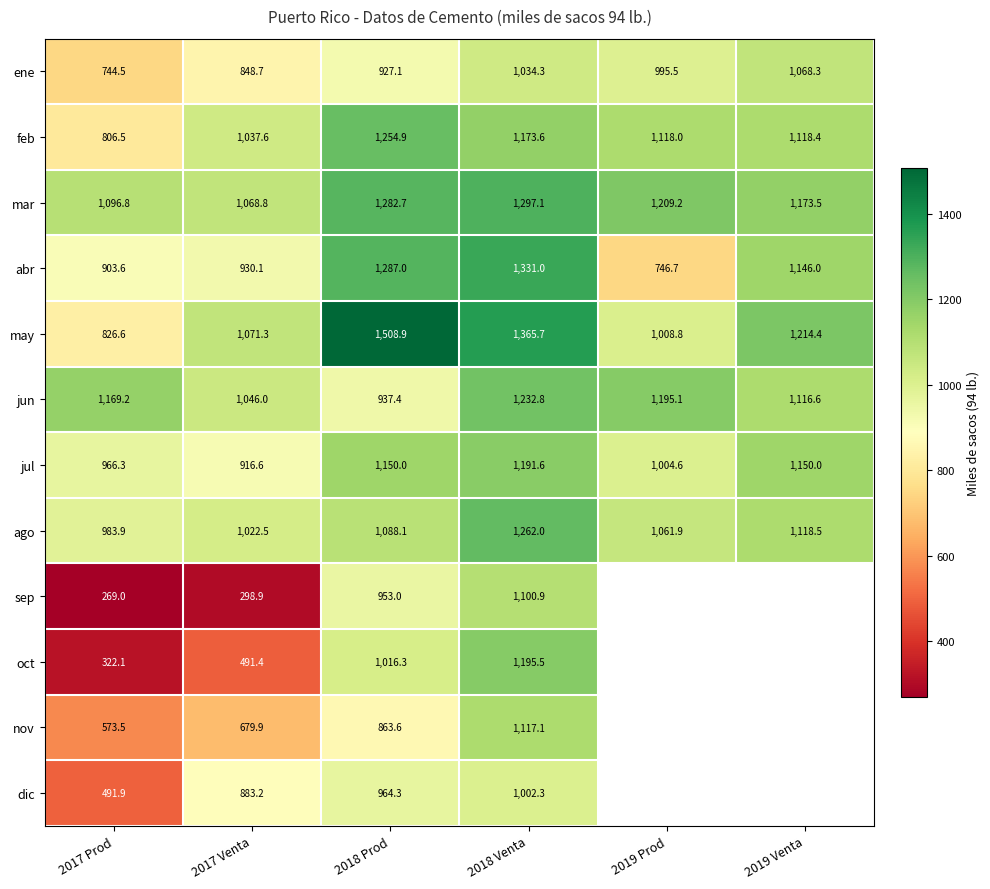

True or false: mar has a value of 1096.8 at 2017 Prod.

True